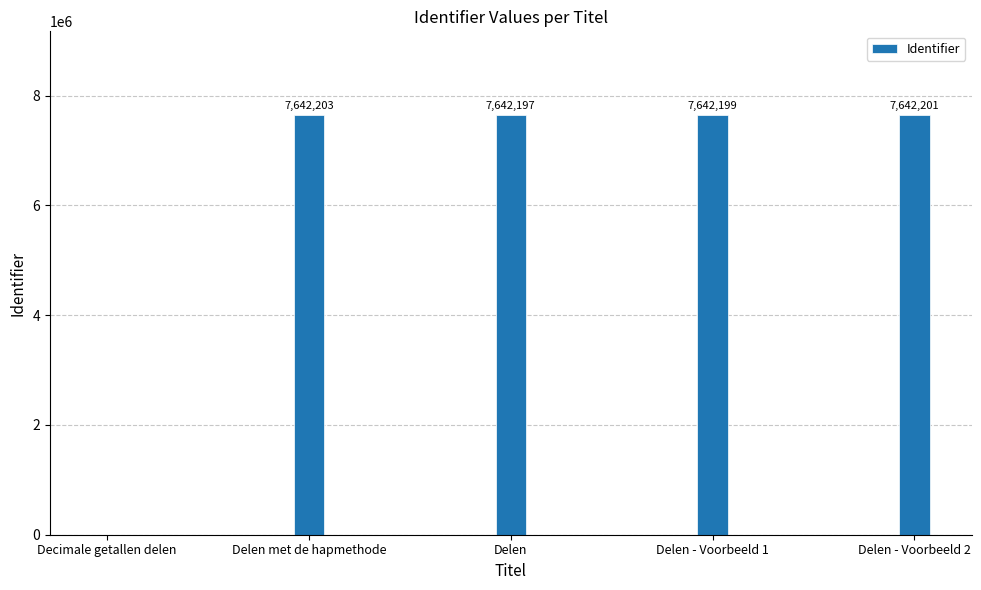

What is the sum of all values?

30568800